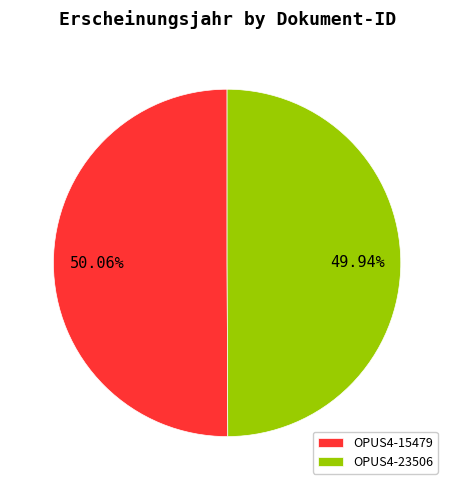

Do OPUS4-23506 and OPUS4-15479 together represent more than half of the pie?

Yes